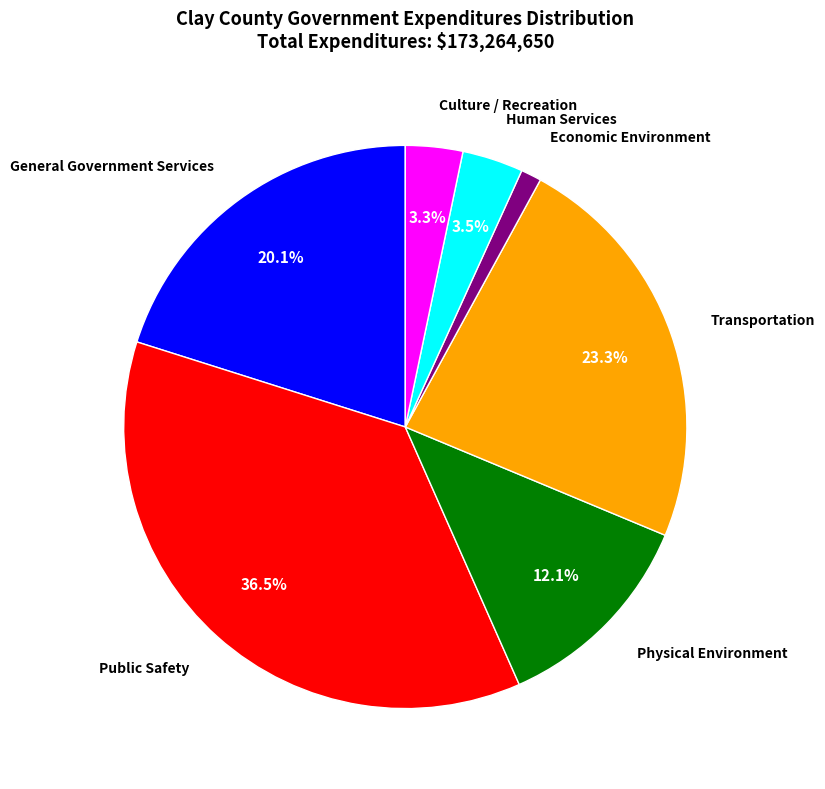

How many slices are in this pie chart?

7